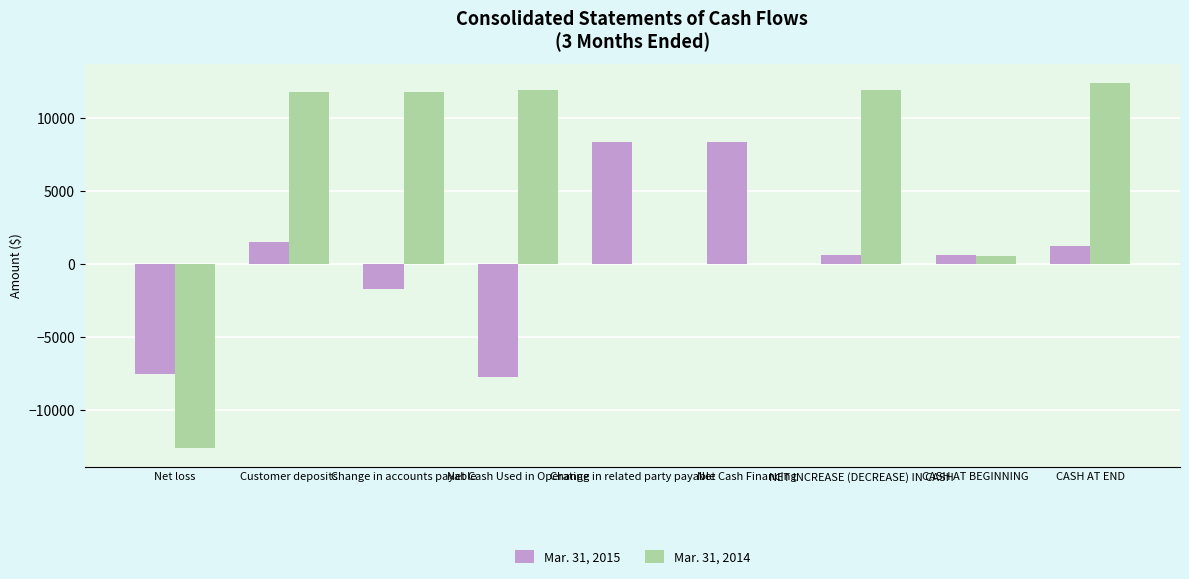

The Mar. 31, 2015 series shows -12313 at Net Cash Used in Operating. True or false?

False